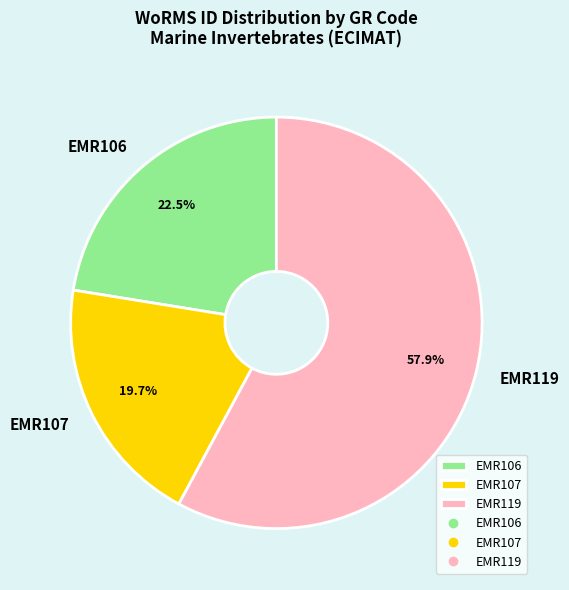

To the nearest percent, what is the difference between the EMR119 and EMR107 slice percentages?

38%